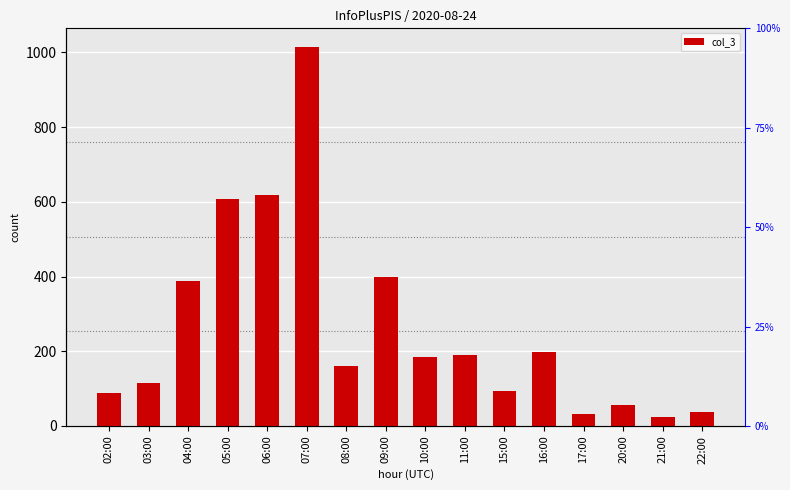

What is the change in value from 15:00 to 22:00?

-58